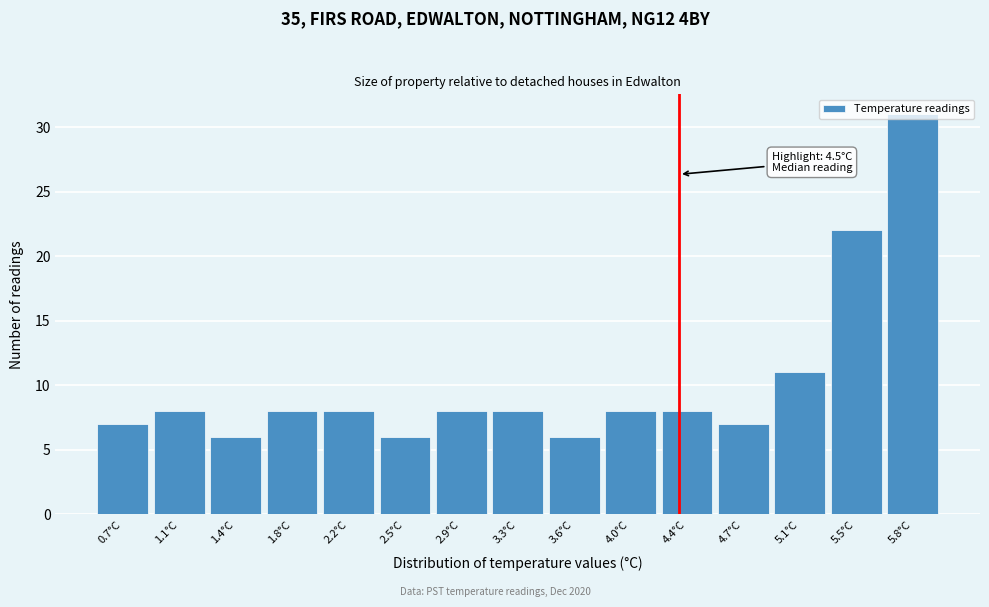

What is the difference between the second highest and minimum values?

16